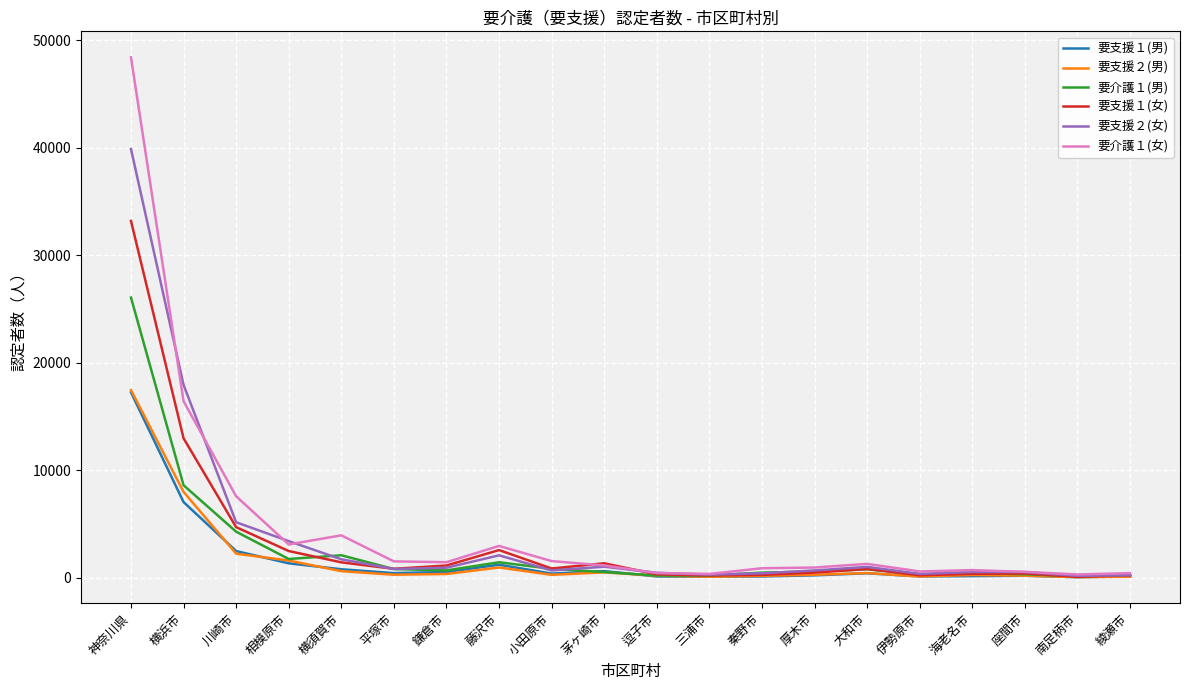

What is the average value of the 要支援１(女) series?

3262